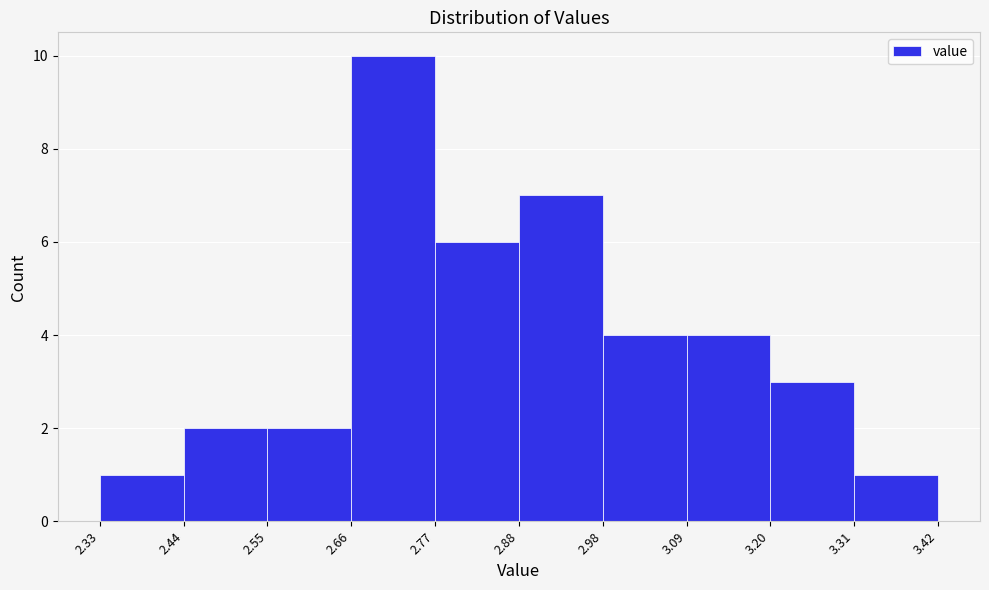

Reading left to right, transcribe this chart: for each bar, give the range it covers on the x-axis and its height. The values are not printed on the chart, so give them approximately, as read against the axis.

2.33 to 2.44: 1
2.44 to 2.55: 2
2.55 to 2.66: 2
2.66 to 2.77: 10
2.77 to 2.88: 6
2.88 to 2.98: 7
2.98 to 3.09: 4
3.09 to 3.20: 4
3.20 to 3.31: 3
3.31 to 3.42: 1